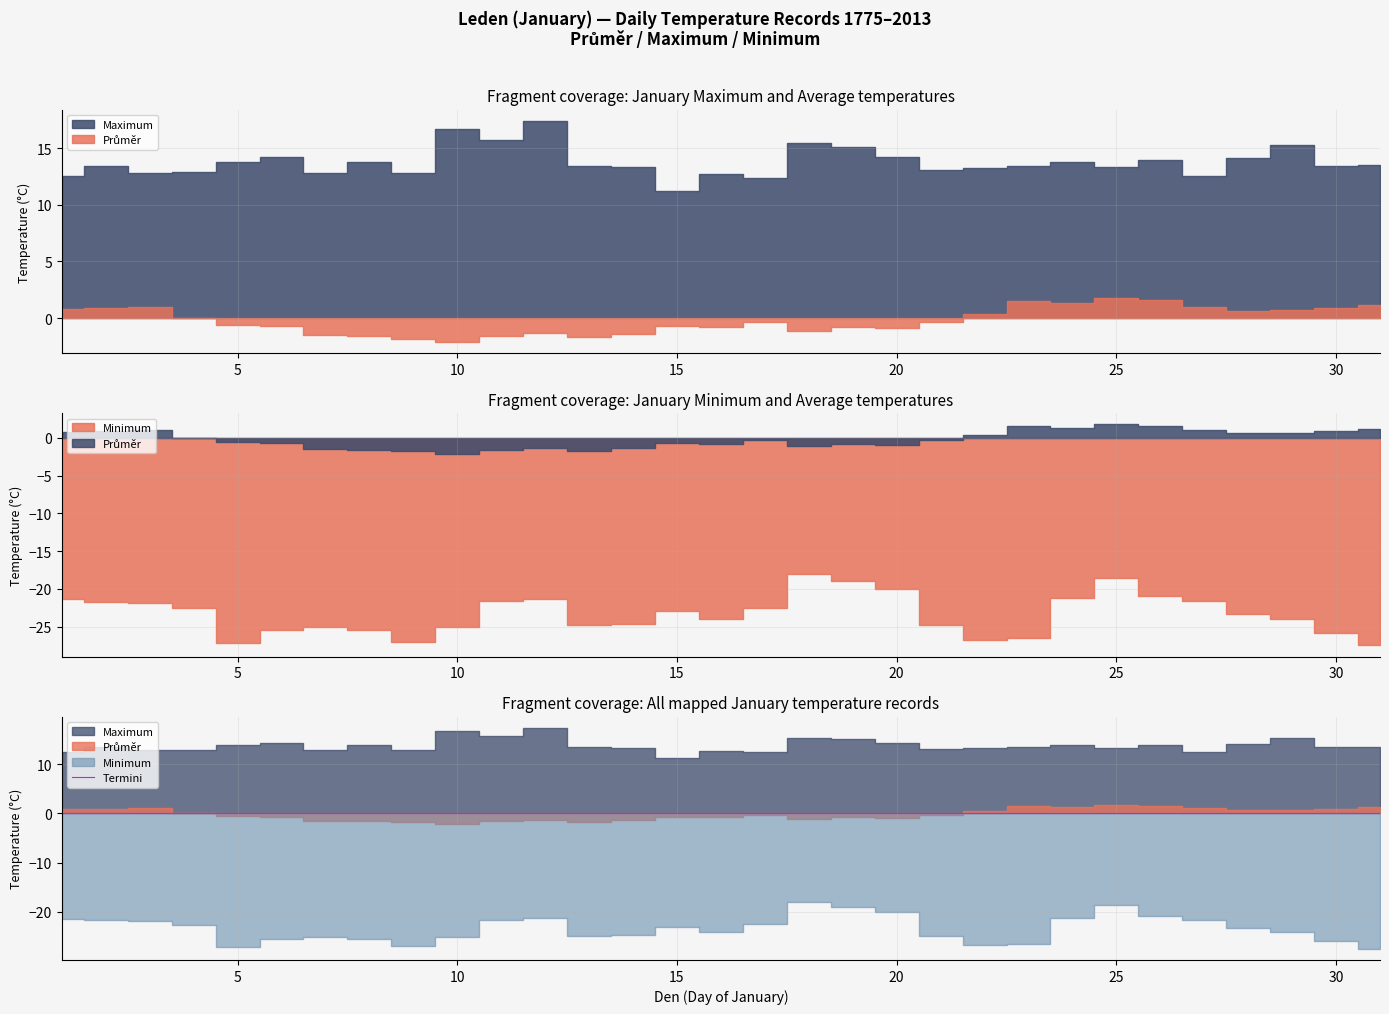

True or false: Průměr and Maximum cross at least once.

False